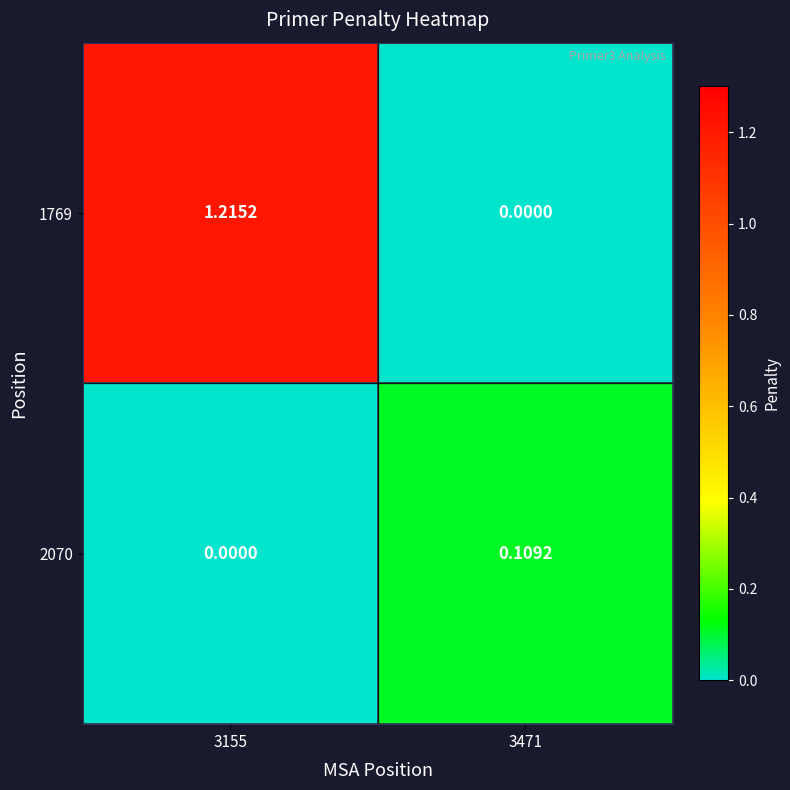

Is the value of 2070 at 3471 greater than the value of 1769 at 3471?

Yes